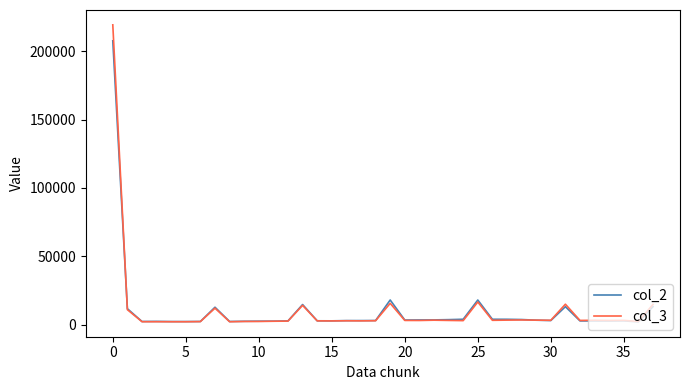

Rank the series by their maximum value, from lowest to highest.

col_2, col_3